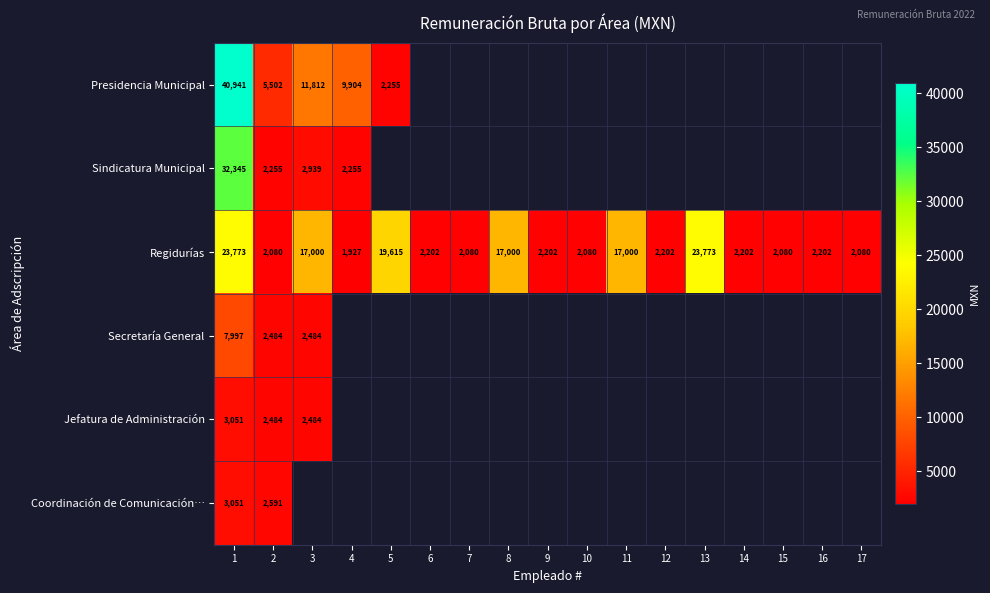

Is the value of Presidencia Municipal at 4 greater than the value of Regidurías at 3?

No